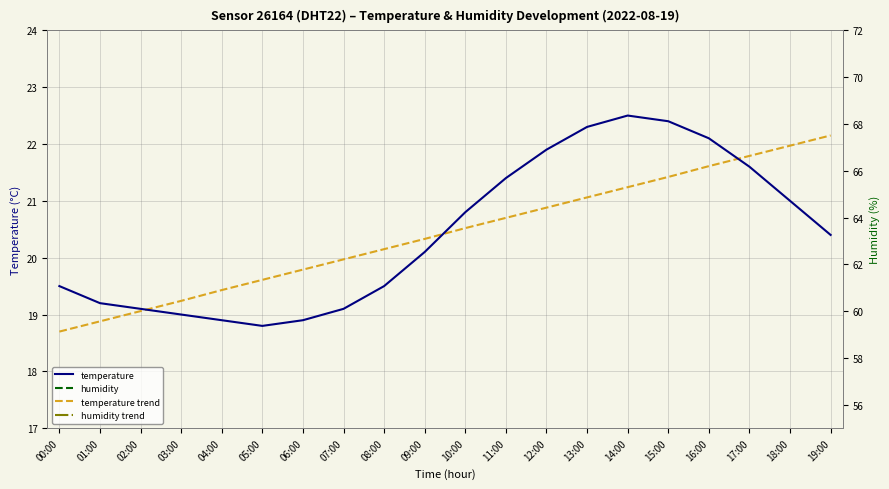

Is the value of humidity at 19:00 greater than the value of temperature trend at 01:00?

Yes